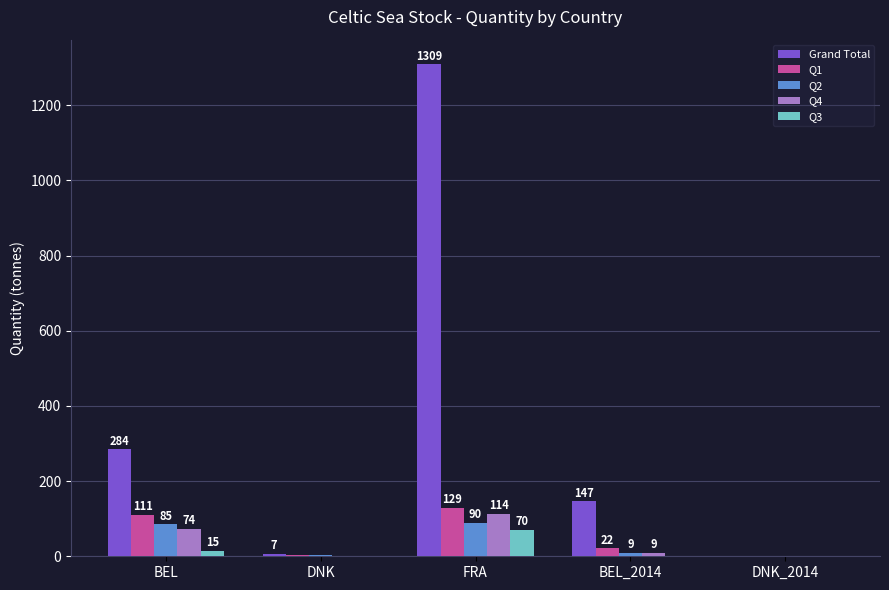

Does the chart contain stacked bars?

No